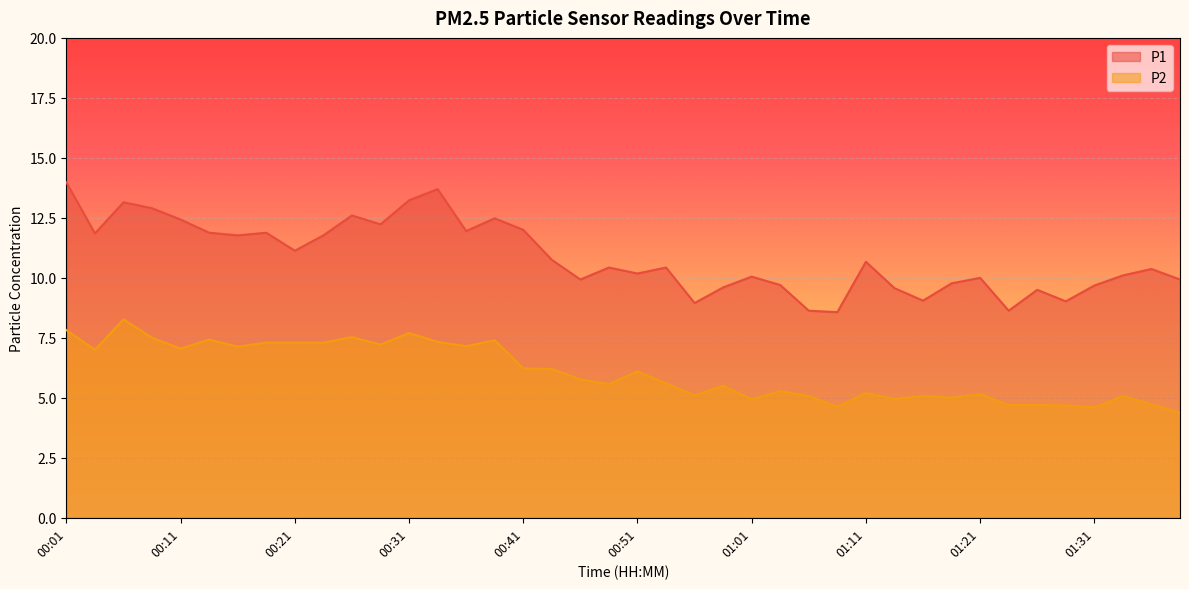

What is the difference between the maximum and minimum values in the P1 series?

5.4